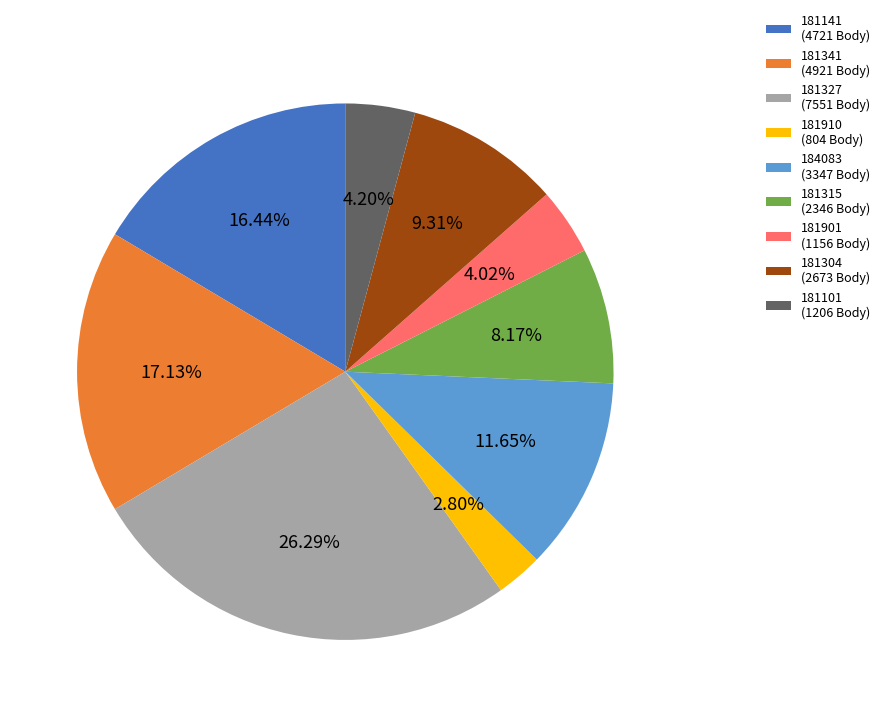

Which has a higher value, 181101 (1206 Body) or 181304 (2673 Body)?

181304 (2673 Body)